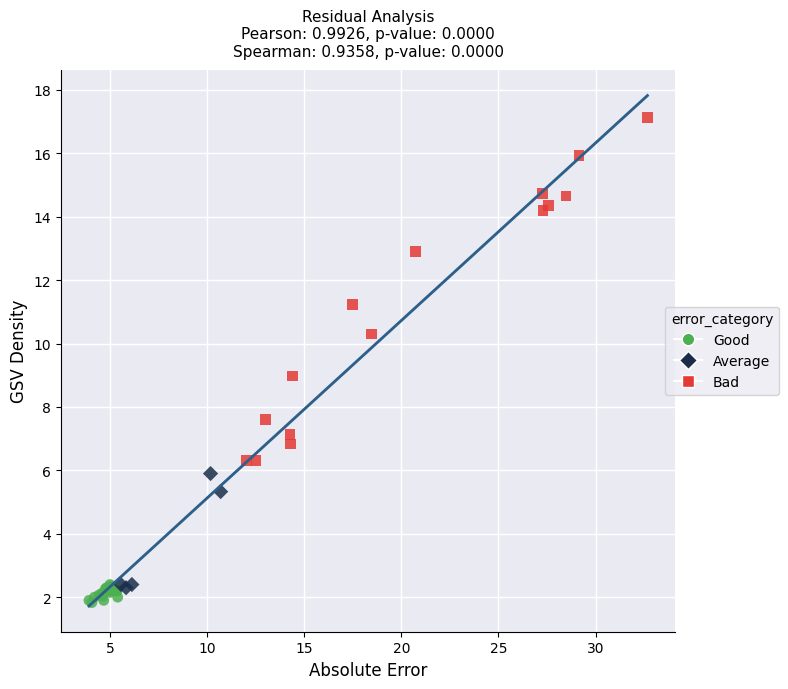

Which series reaches the minimum Y coordinate?

Good